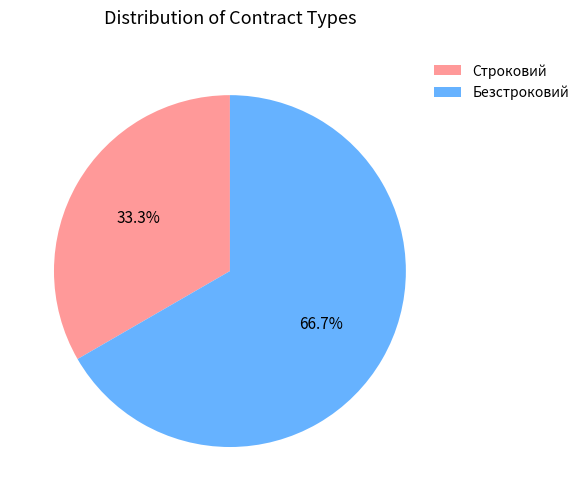

Does Безстроковий account for over 50% of the chart?

Yes